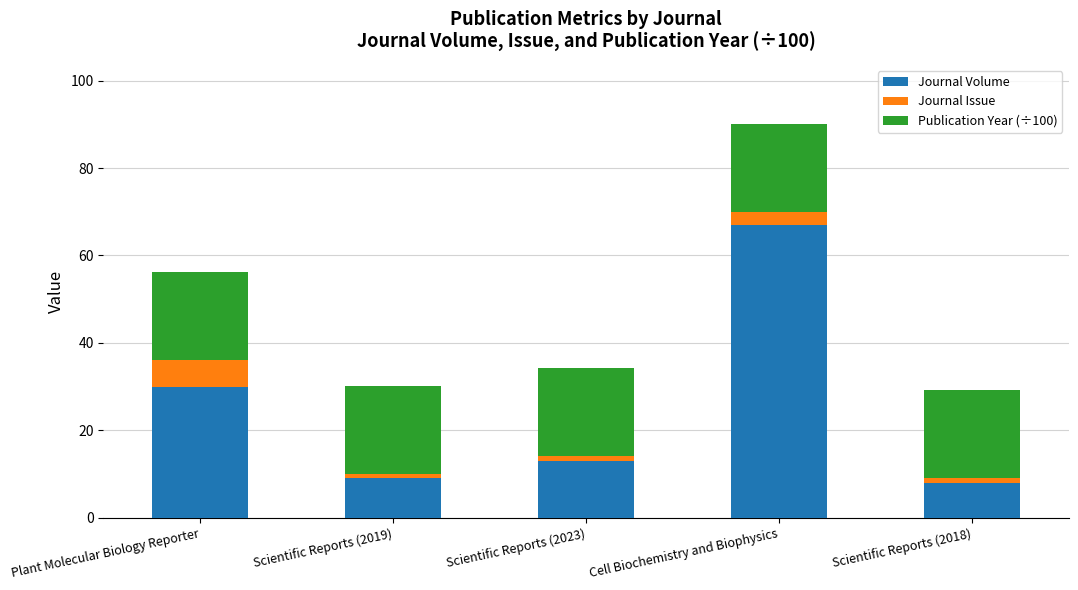

At which category is the sum across all series the highest?

Cell Biochemistry and Biophysics